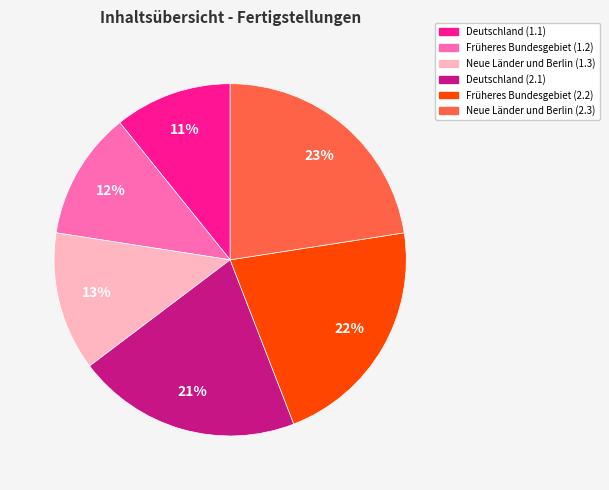

Combined, do Früheres Bundesgebiet (1.2) and Früheres Bundesgebiet (2.2) account for over 50%?

No